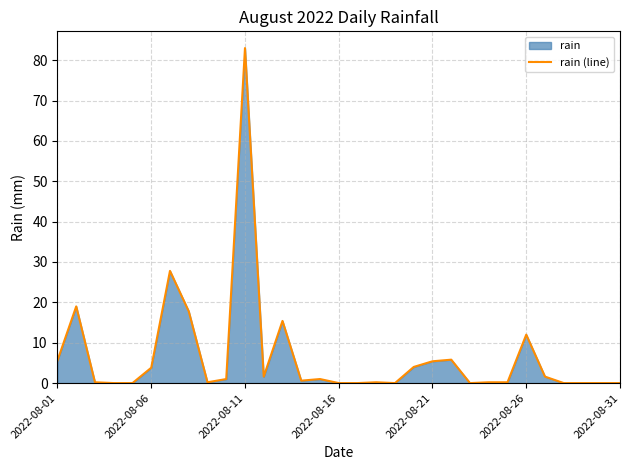

The chart shows a value of 0.6 at 13. True or false?

True